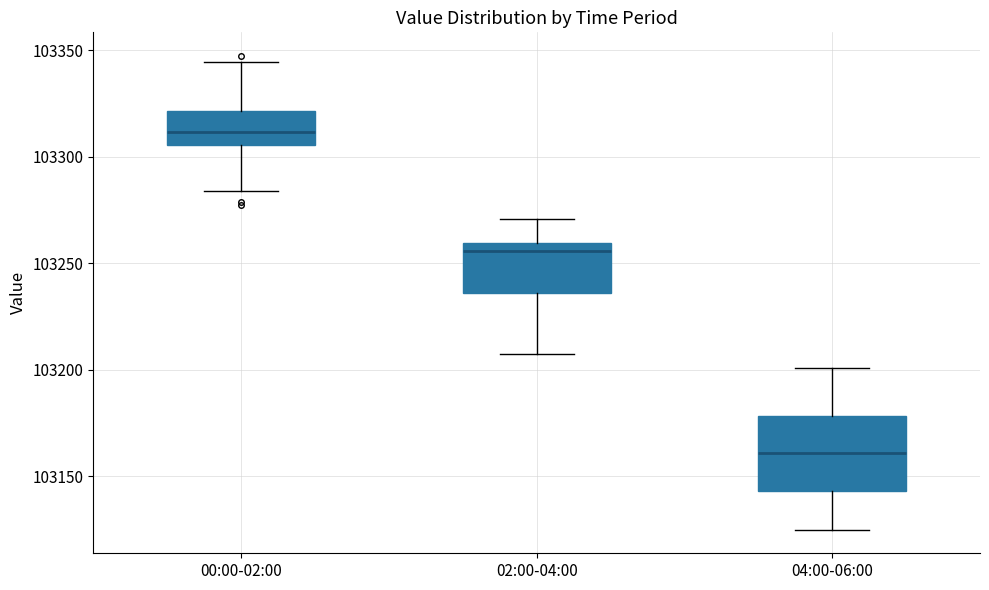

Reading left to right, read every box against the y-axis: the position of its median line, the range the box covers, and the ends of its whiskers. The values are not printed on the chart, so give them approximately, as read against the axis.

00:00-02:00: median 103310, box 103305 to 103320, whiskers 103285 to 103345
02:00-04:00: median 103255, box 103235 to 103260, whiskers 103205 to 103270
04:00-06:00: median 103160, box 103145 to 103180, whiskers 103125 to 103200